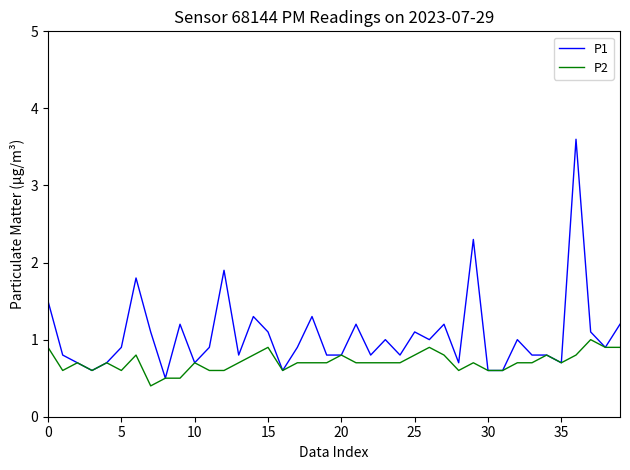

Is this an area chart (filled region under the line)?

No